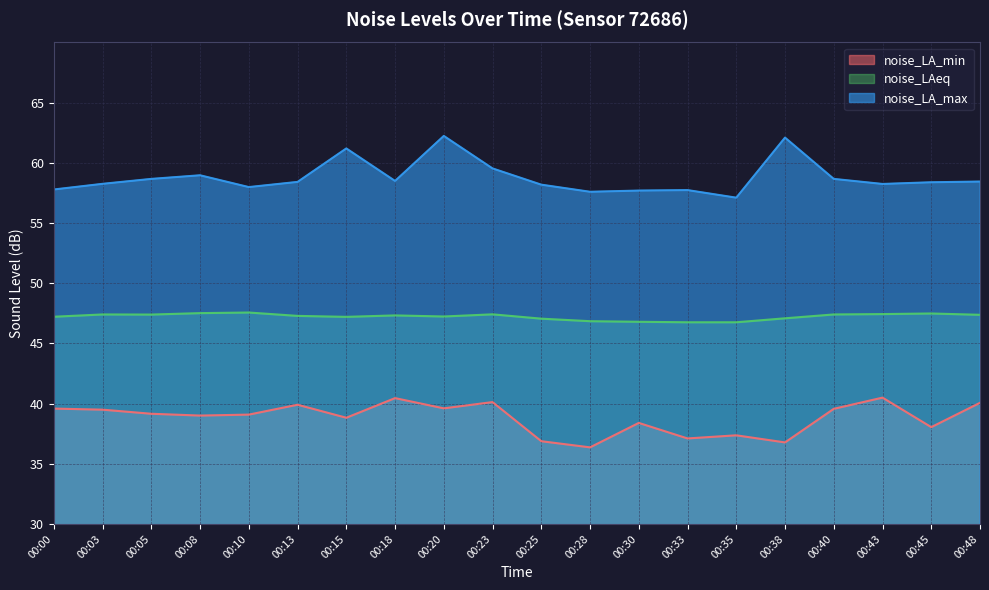

What is the approximate value of noise_LAeq at 00:48?

47.4